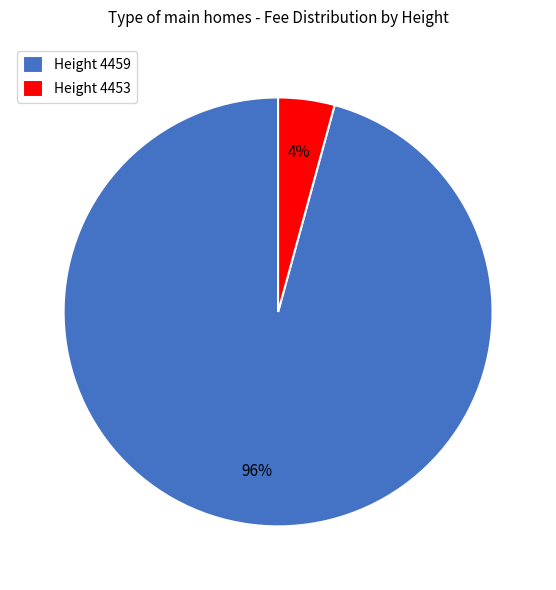

To the nearest percent, what is the average slice percentage?

50%